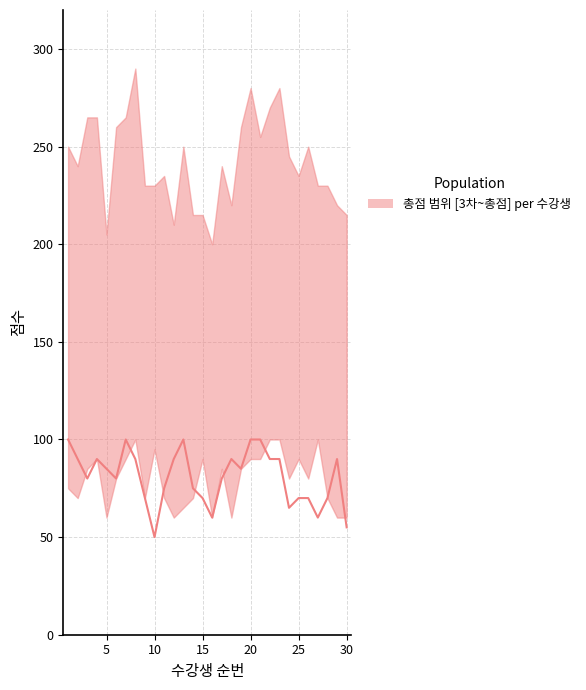

What is the greatest value displayed?

100